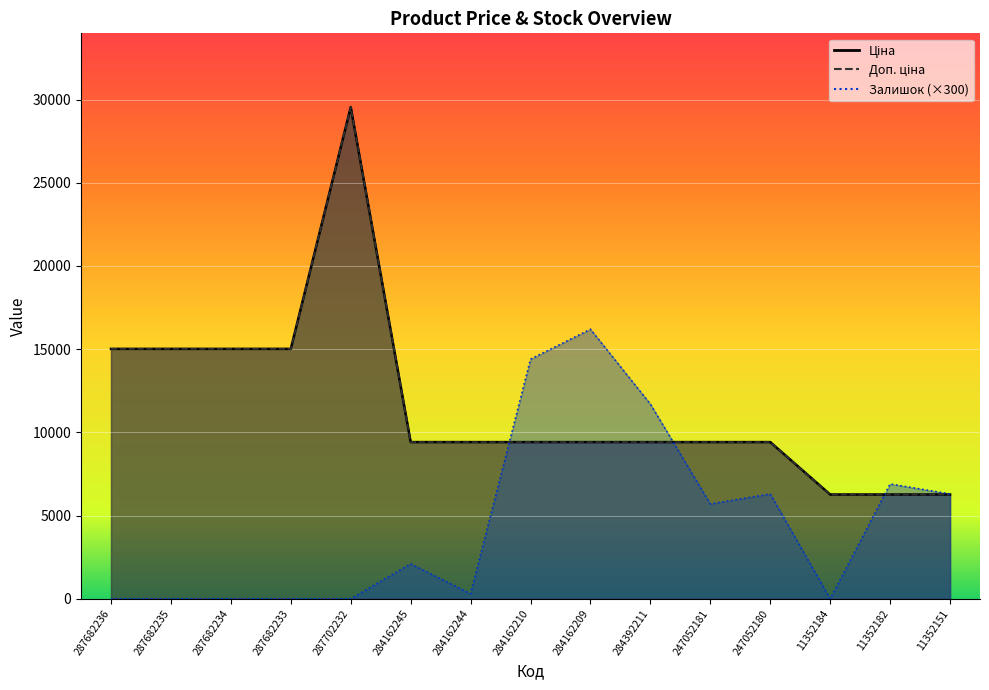

How many interior local valleys does the Залишок series have?

3